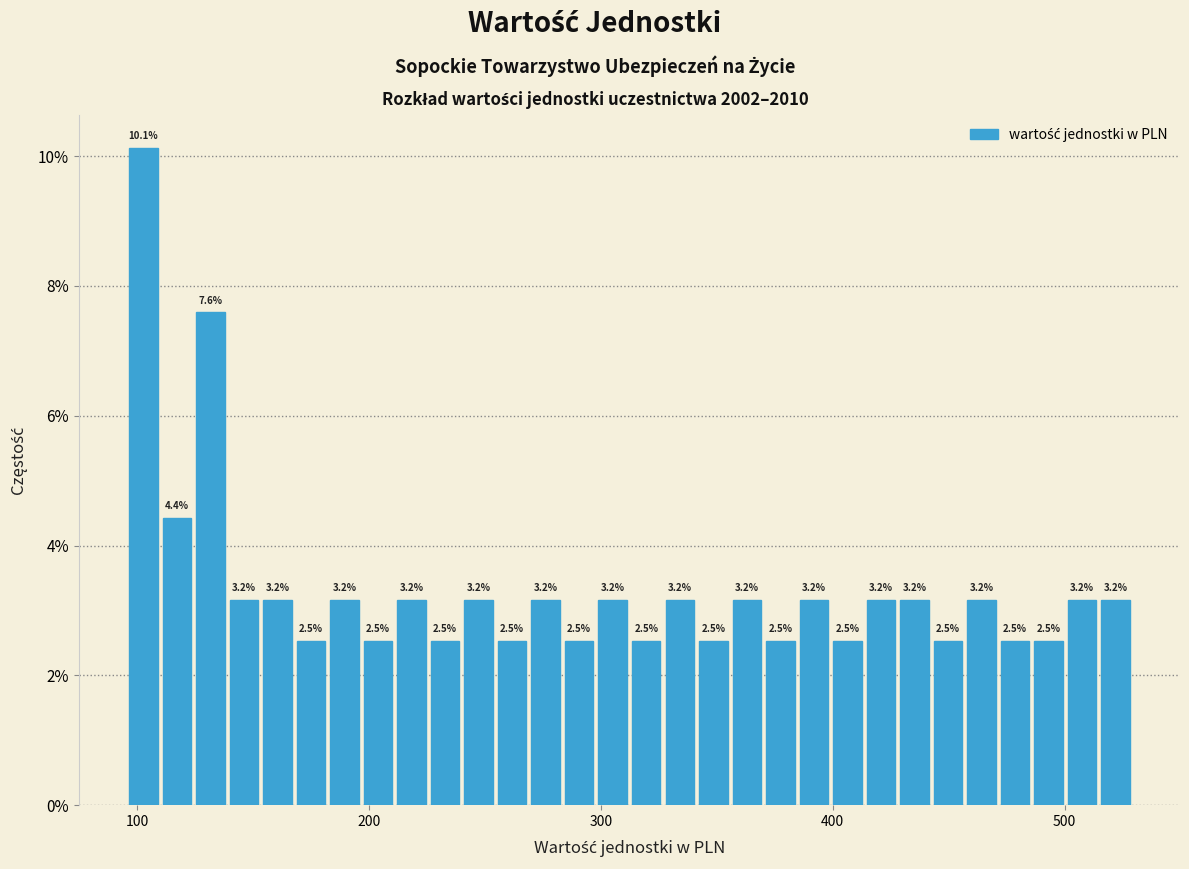

Around what value on the x-axis is the tallest bar? Give the approximate position of its centre, as read against the axis.

100